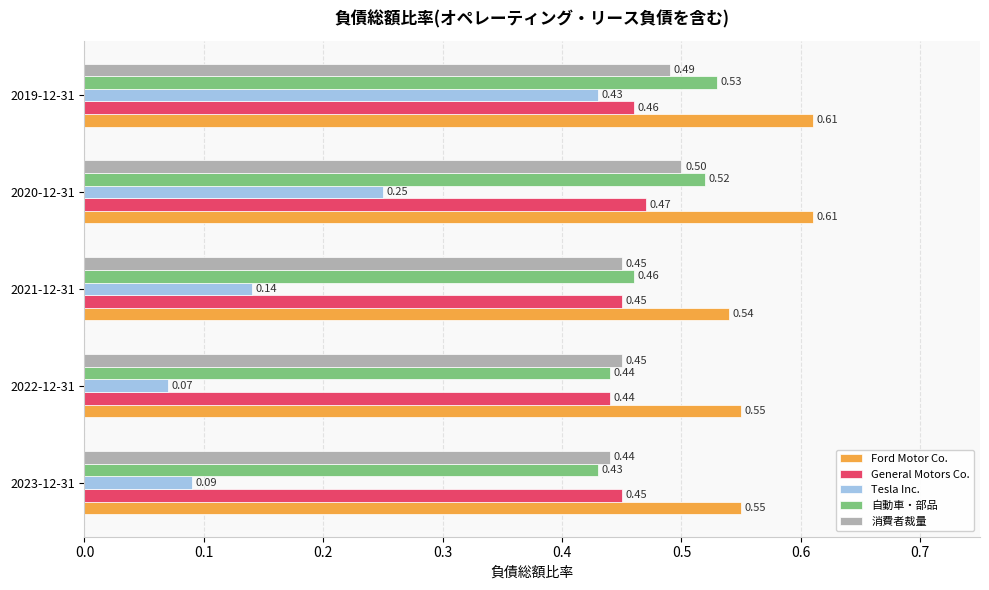

At how many categories does at least one series exceed 0?

5